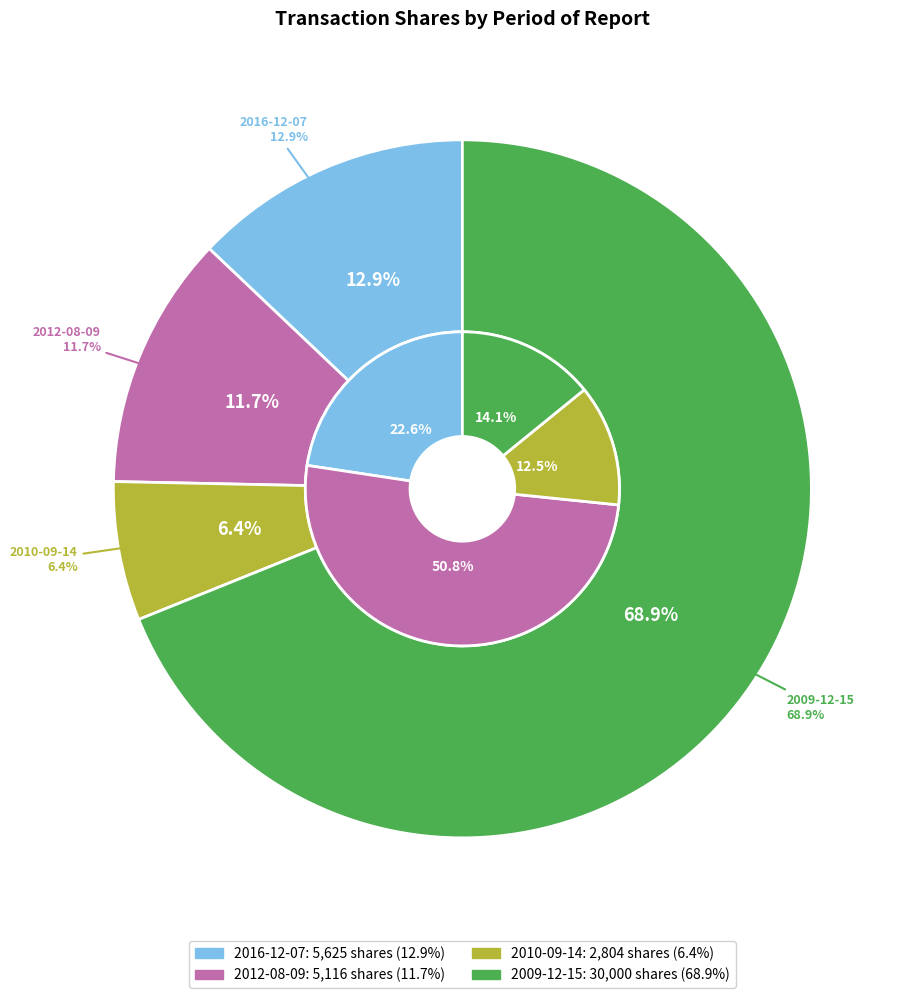

What percentage do 2016-12-07 and 2010-09-14 together represent?

19.4%